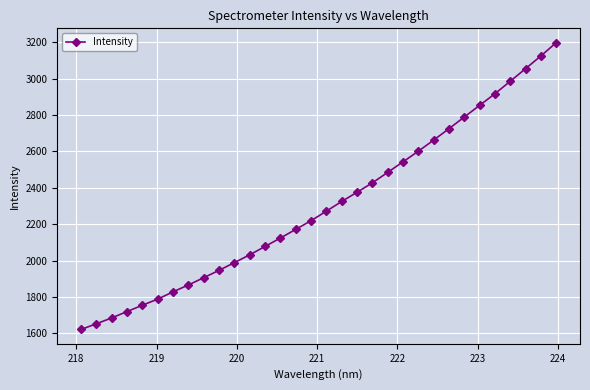

What is the difference between the maximum and second lowest values?

1545.0